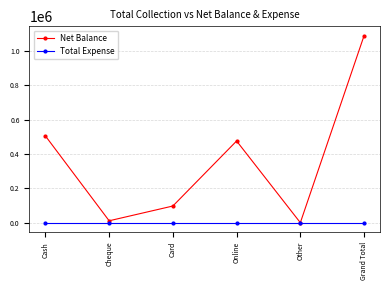

Rank the series at Card from highest to lowest value.

Net Balance, Total Expense